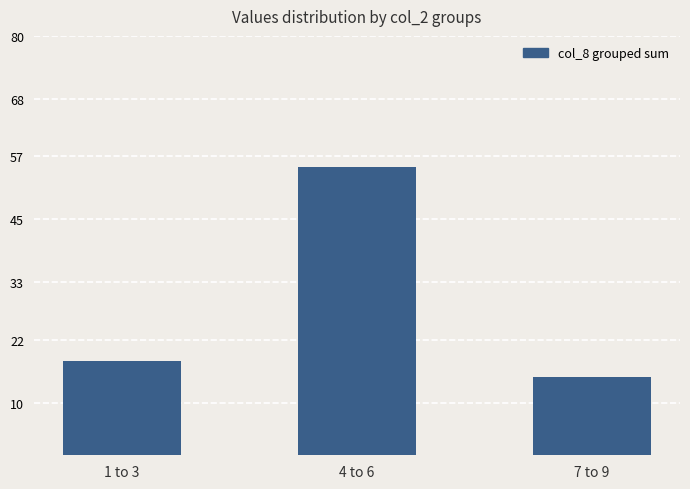

What is the sum of all values?

88